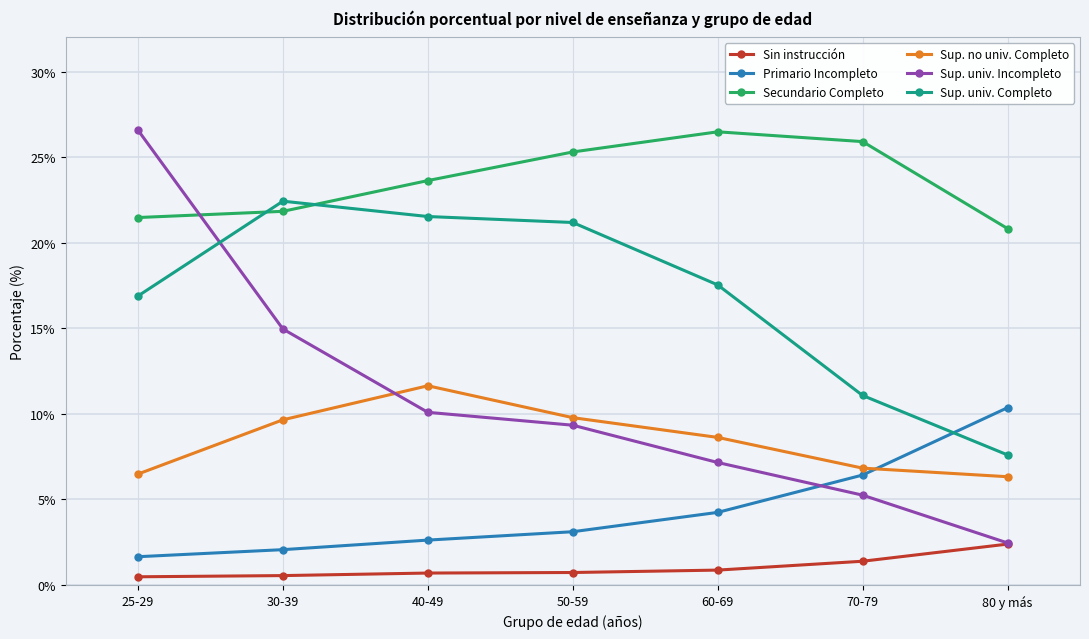

True or false: Sin instrucción and Primario Incompleto intersect in this chart.

False